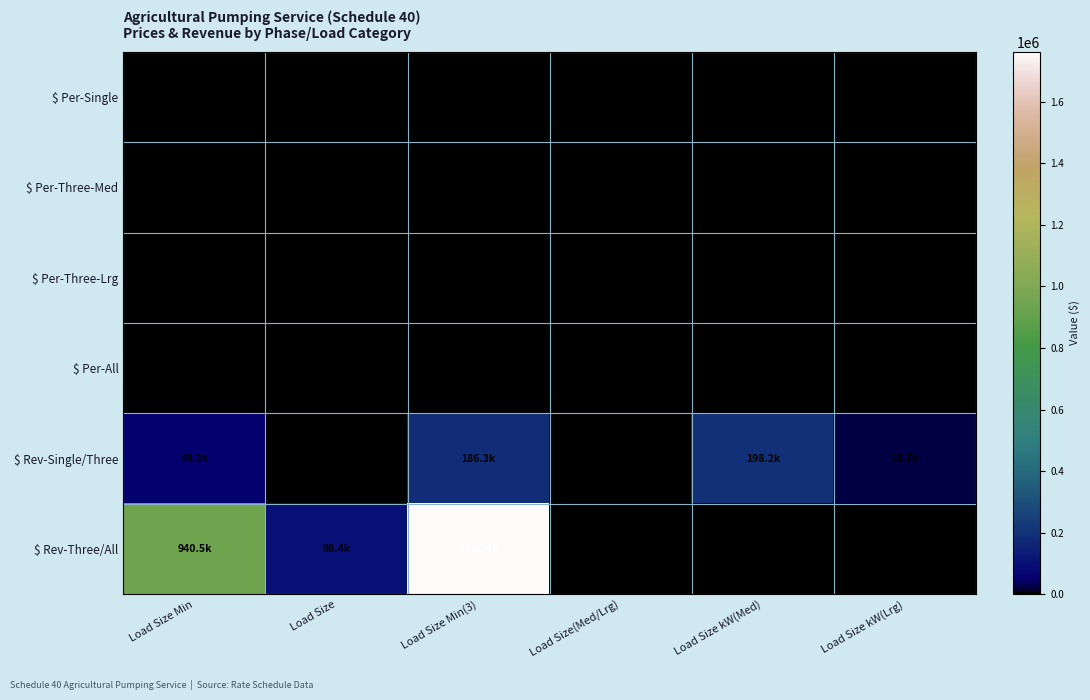

At which label is $ Per-All closest to 29?

Load Size Min